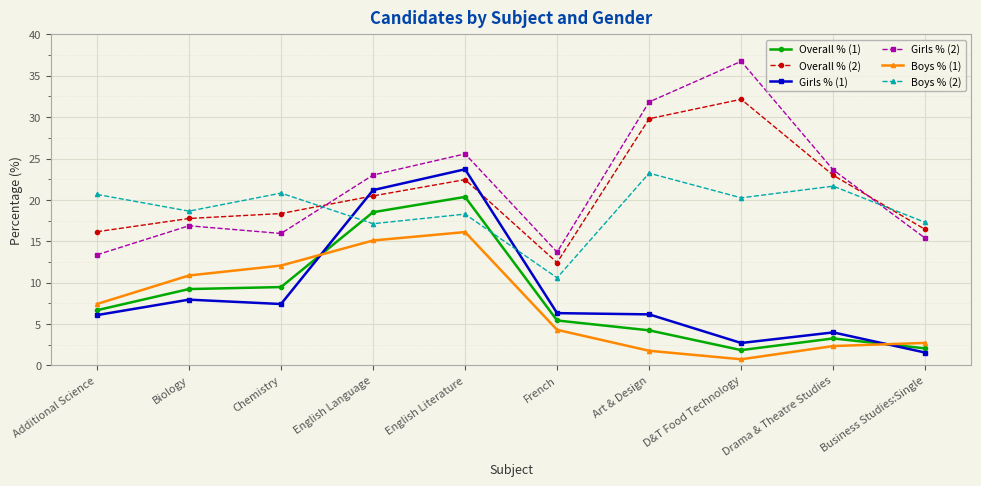

At which category is the sum across all series the highest?

English Literature